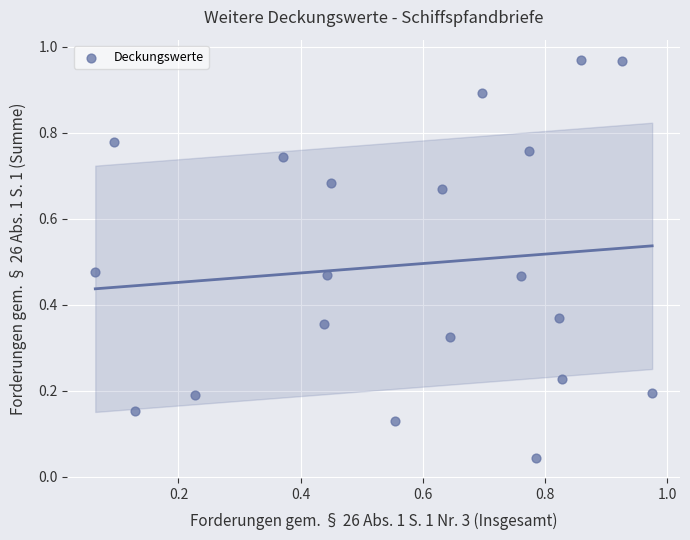

What is the range of X values (max minus min)?

0.9